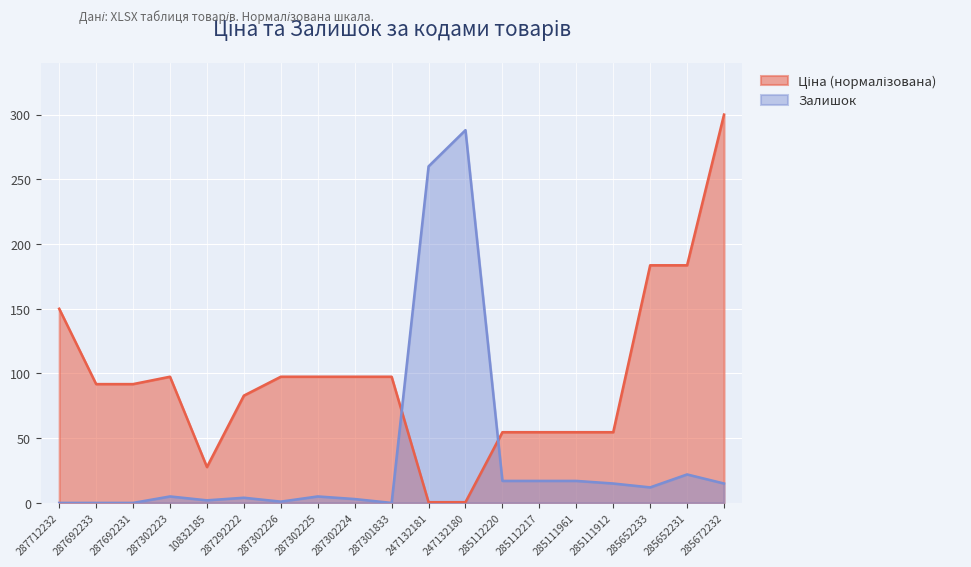

Reading left to right, transcribe all the data shown in this chart.

Ціна: 150.0	91.8	91.8	97.5	27.7	82.9	97.5	97.5	97.5	97.5	0.6	0.6	54.6	54.6	54.6	54.6	183.6	183.6	300.0
Залишок: 0.0	0.0	0.0	5.0	2.0	4.0	1.0	5.0	3.0	0.0	260.0	288.0	17.0	17.0	17.0	15.0	12.0	22.0	15.0